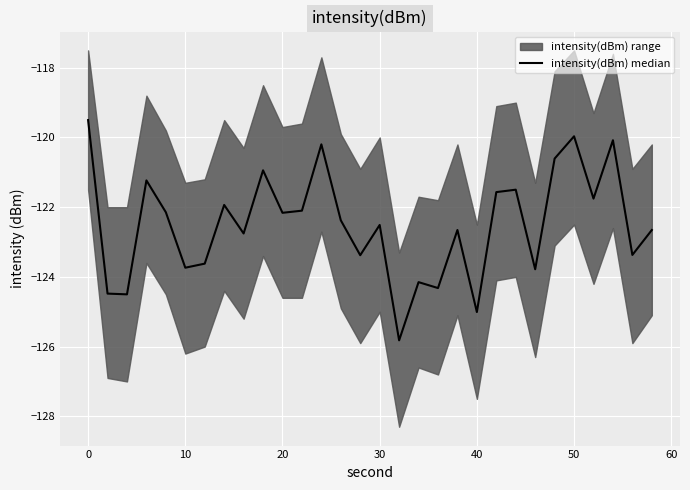

How many interior local valleys (lower than both neighbors) does the data have?

11